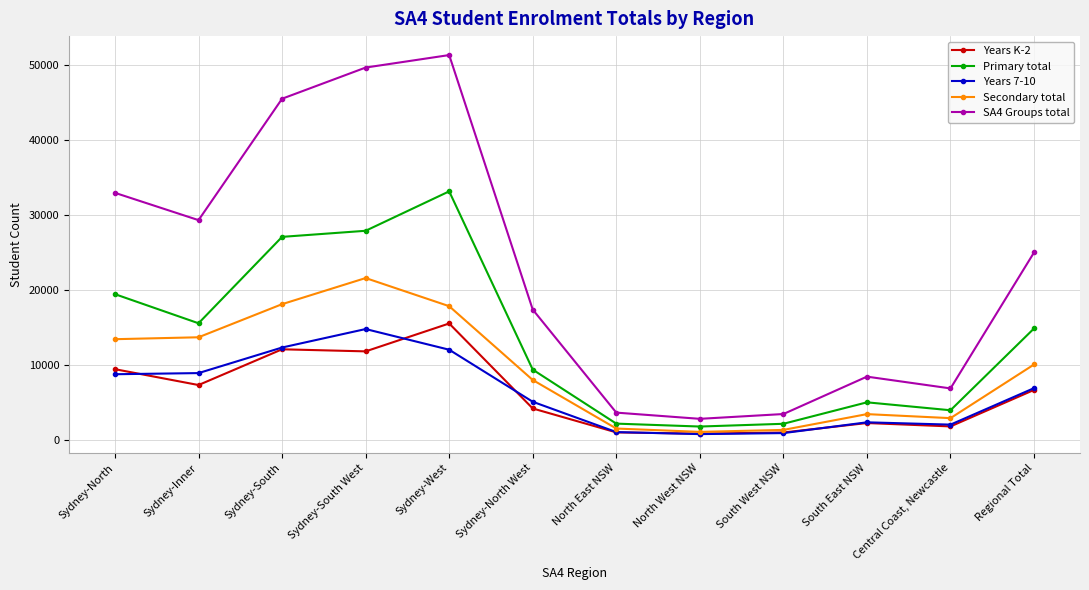

At which category is the sum across all series the highest?

Sydney-West